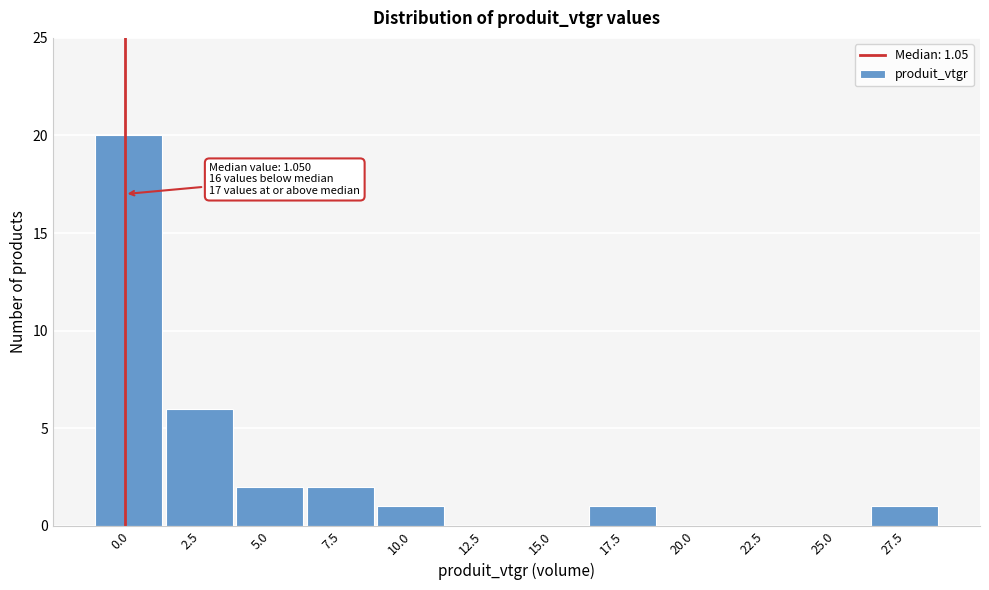

Reading right to left, list all the values displayed in this chart.

27.5=1	25.0=0	22.5=0	20.0=0	17.5=1	15.0=0	12.5=0	10.0=1	7.5=2	5.0=2	2.5=6	0.0=20